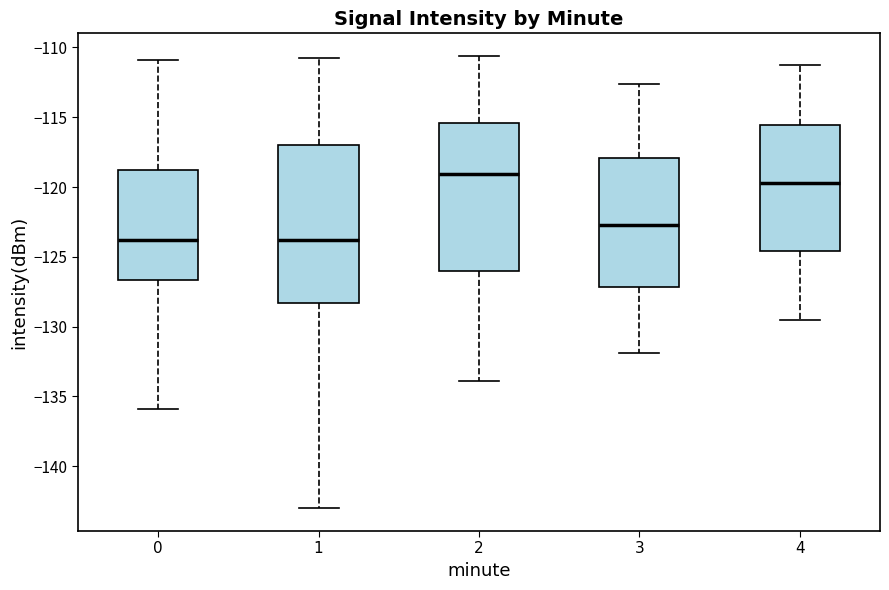

Reading left to right, transcribe this box plot: for each box, give where its median line is, the range the box spans, and where its two whiskers end, as read against the y-axis. The values are not printed on the chart, so give them approximately, as read against the axis.

0: median -124.0, box -126.5 to -119.0, whiskers -136.0 to -111.0
1: median -124.0, box -128.5 to -117.0, whiskers -143.0 to -111.0
2: median -119.0, box -126.0 to -115.5, whiskers -134.0 to -110.5
3: median -122.5, box -127.0 to -118.0, whiskers -132.0 to -112.5
4: median -119.5, box -124.5 to -115.5, whiskers -129.5 to -111.0